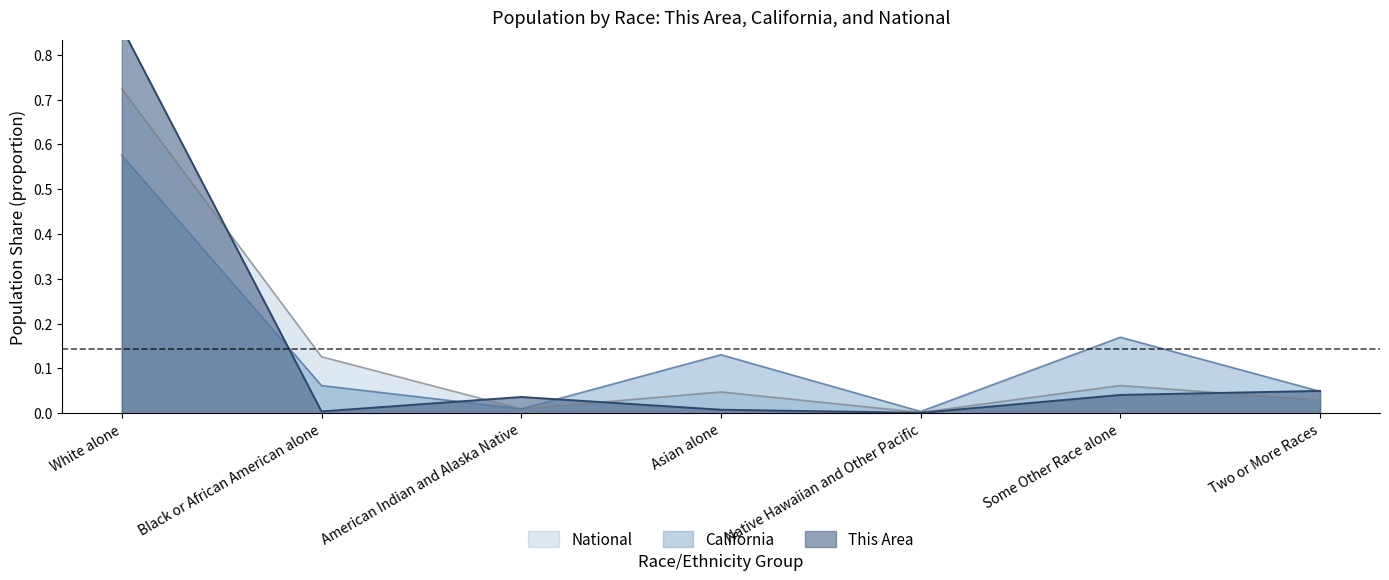

The This Area series shows 0.0 at American Indian and Alaska Native. True or false?

True